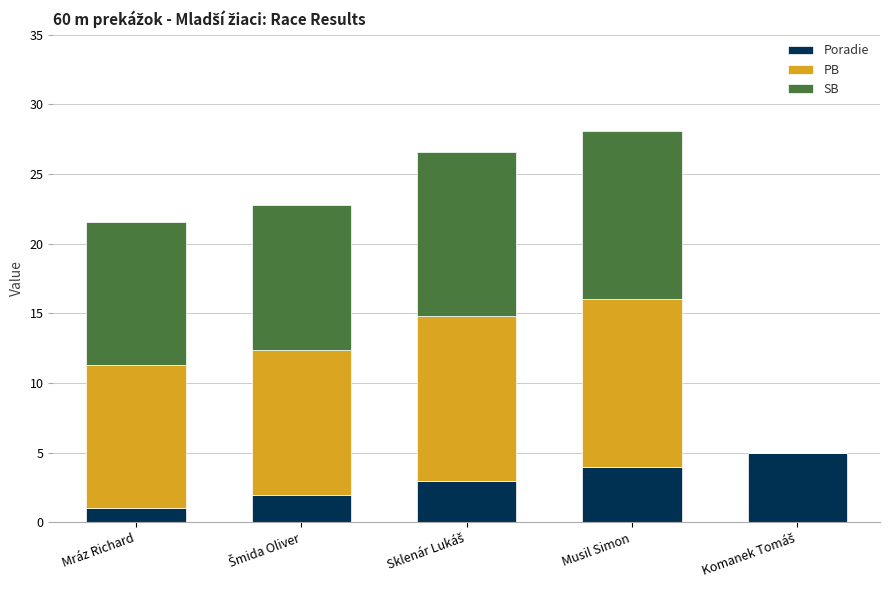

What is the highest value of the Poradie series?

5.0